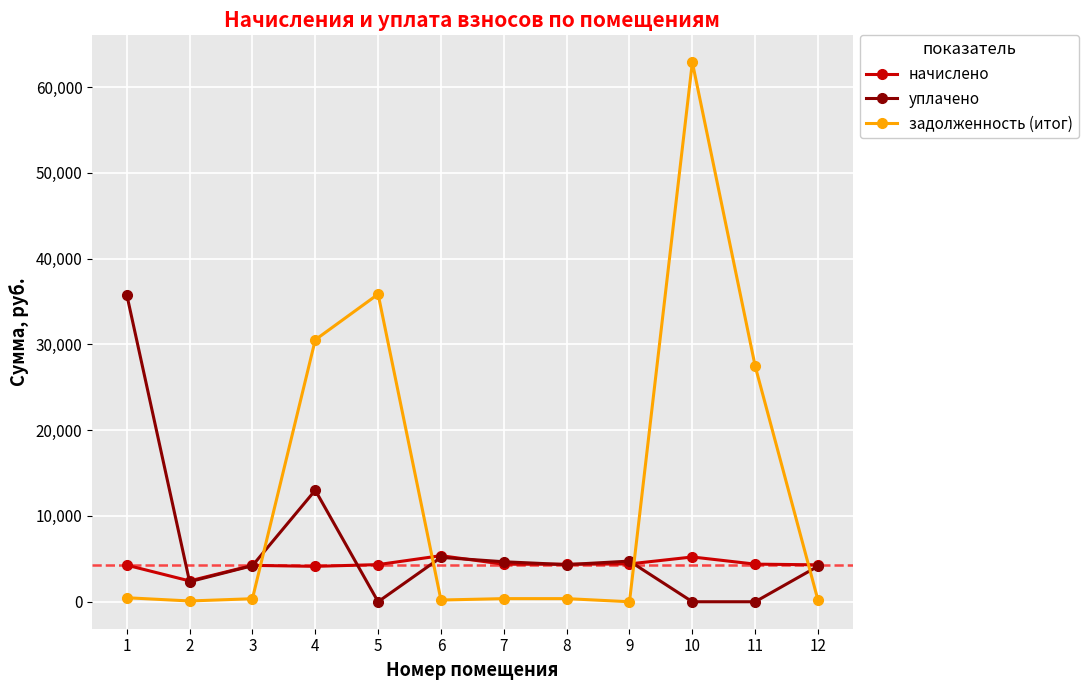

What are all the series names shown in the legend?

начислено, уплачено, задолженность (итог)